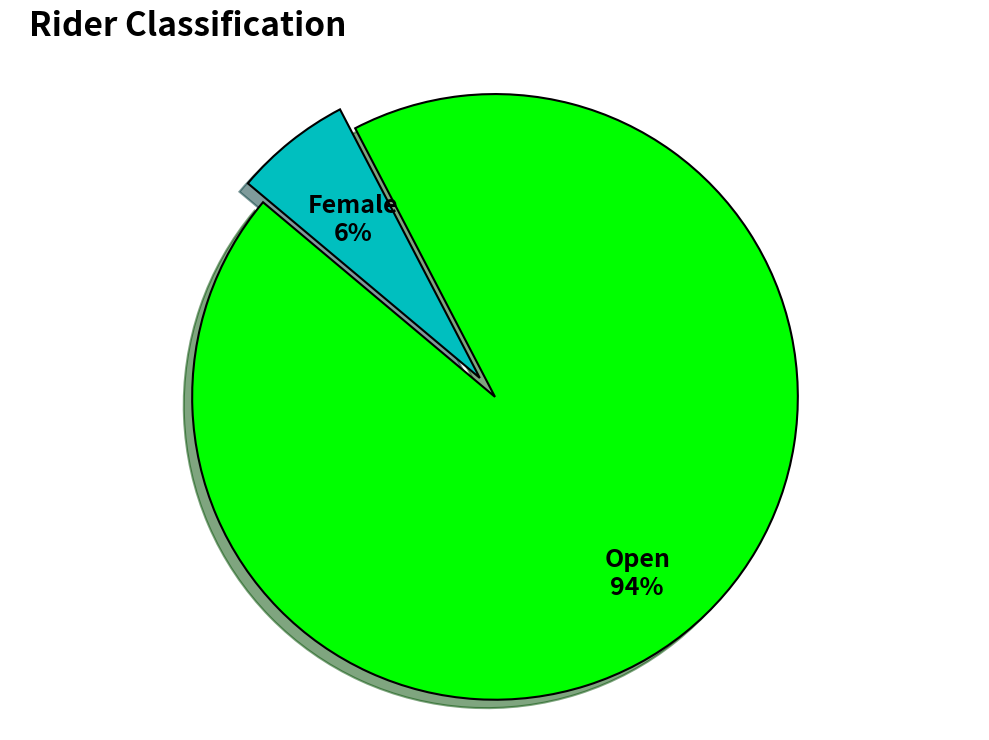

To the nearest percent, what percentage of the pie is Open?

94%